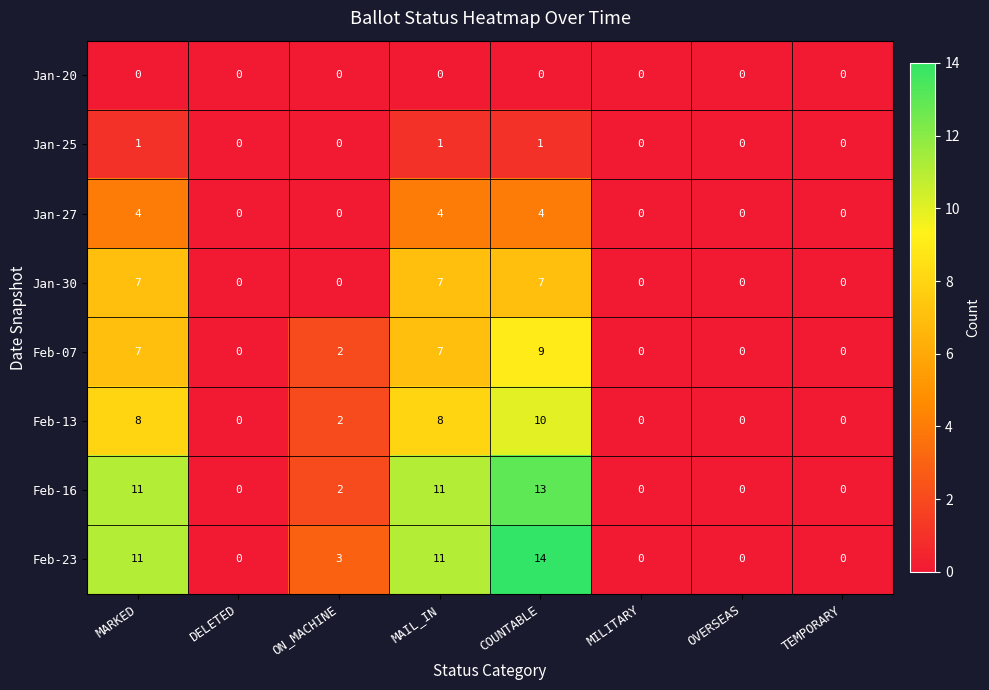

What value does the Feb-16 series have at MARKED?

11